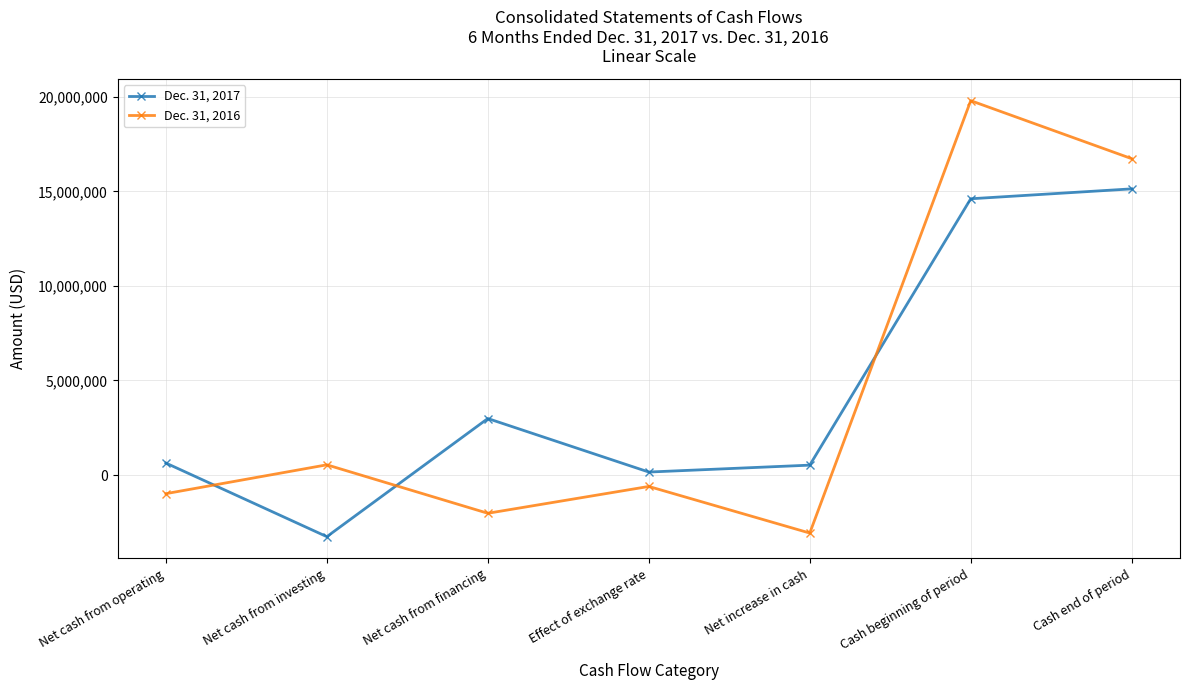

What is the label of the 4th point from the left?

Effect of exchange rate